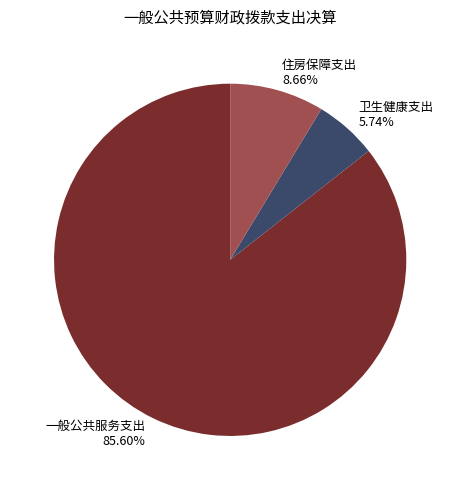

Is the sum of 一般公共服务支出 and 卫生健康支出 greater than half?

Yes